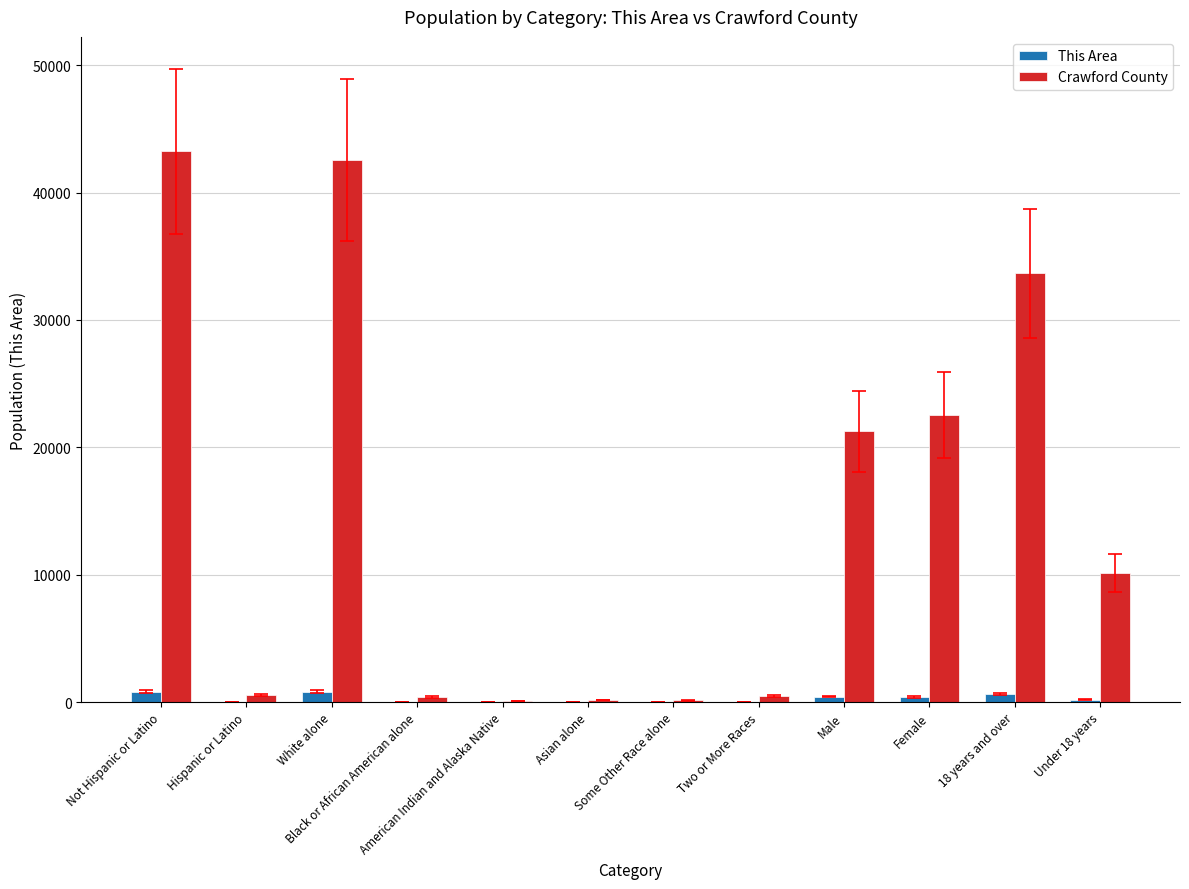

Is the value of Crawford County at Female greater than the value of This Area at Not Hispanic or Latino?

Yes